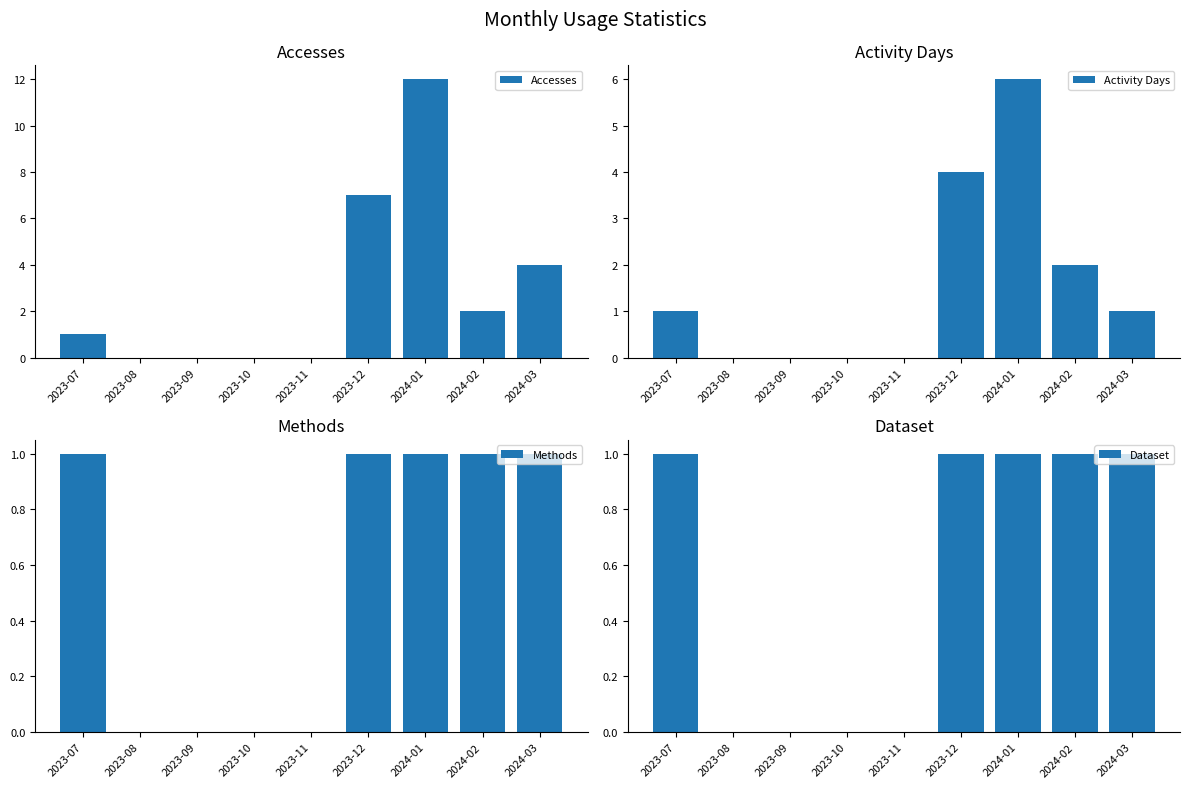

What are all the series names shown in the legend?

Accesses, Activity Days, Methods, Dataset